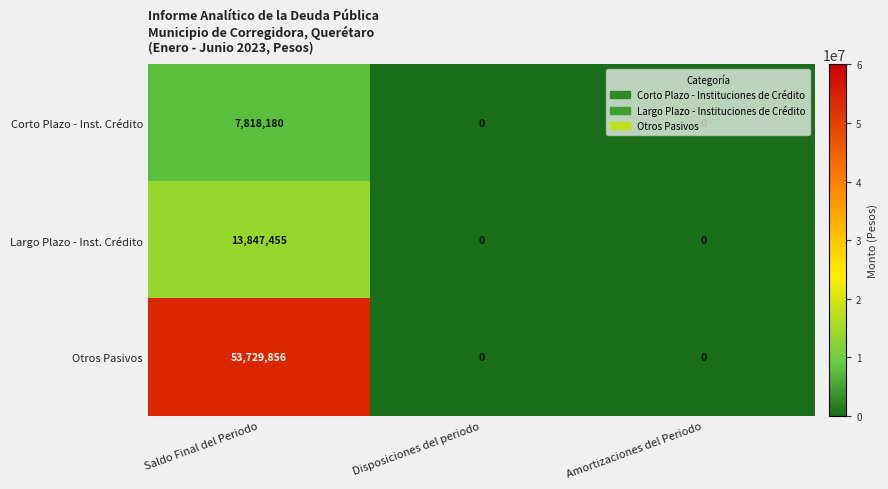

Which series has the largest range (max minus min)?

Otros Pasivos